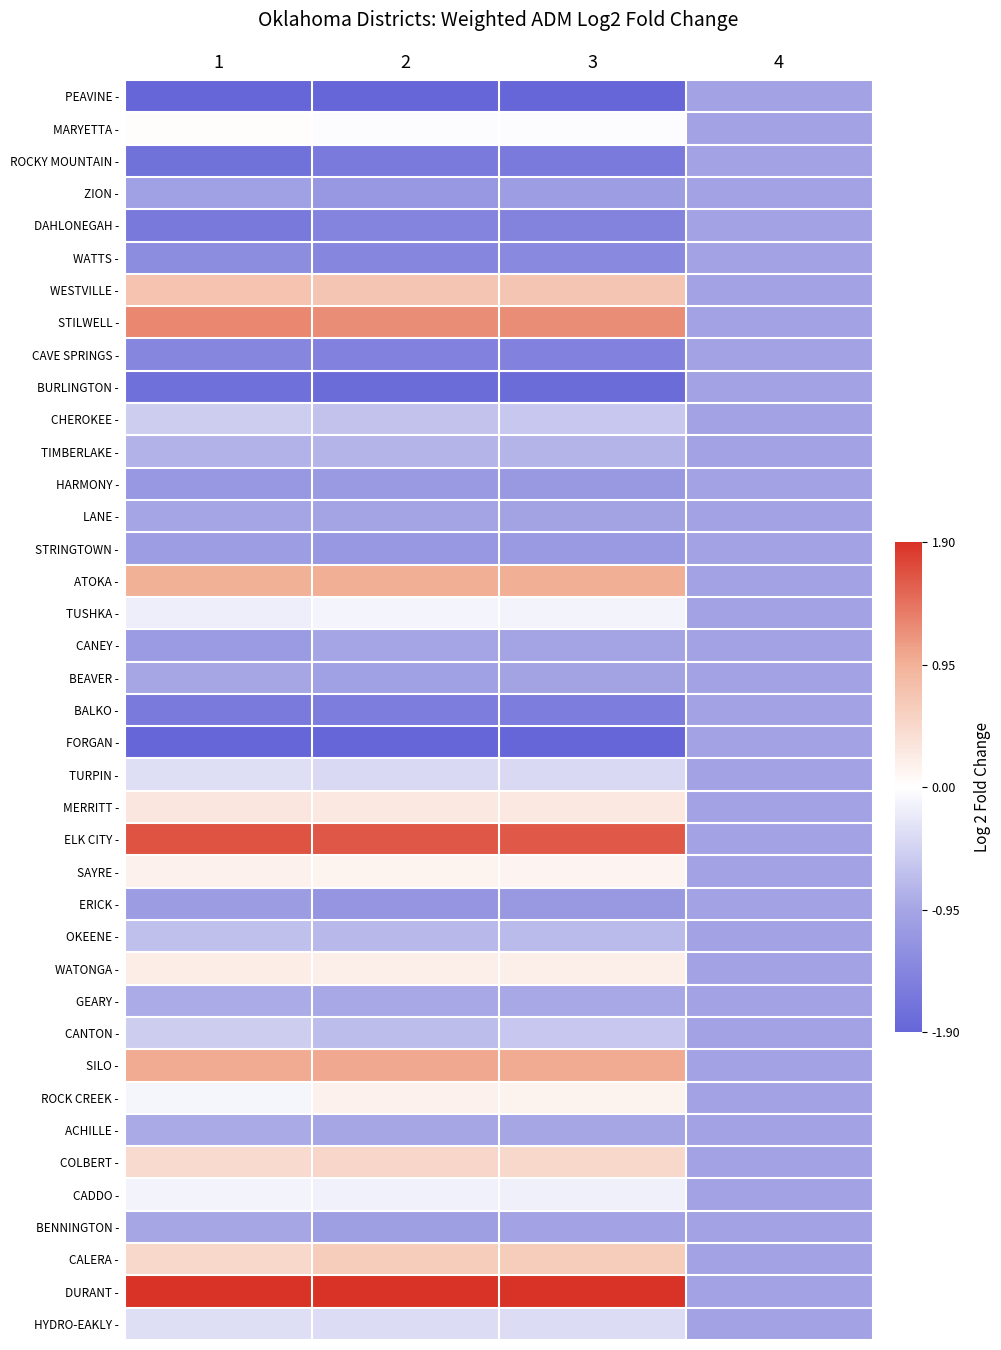

Which has a higher value, 4 or 2?

4